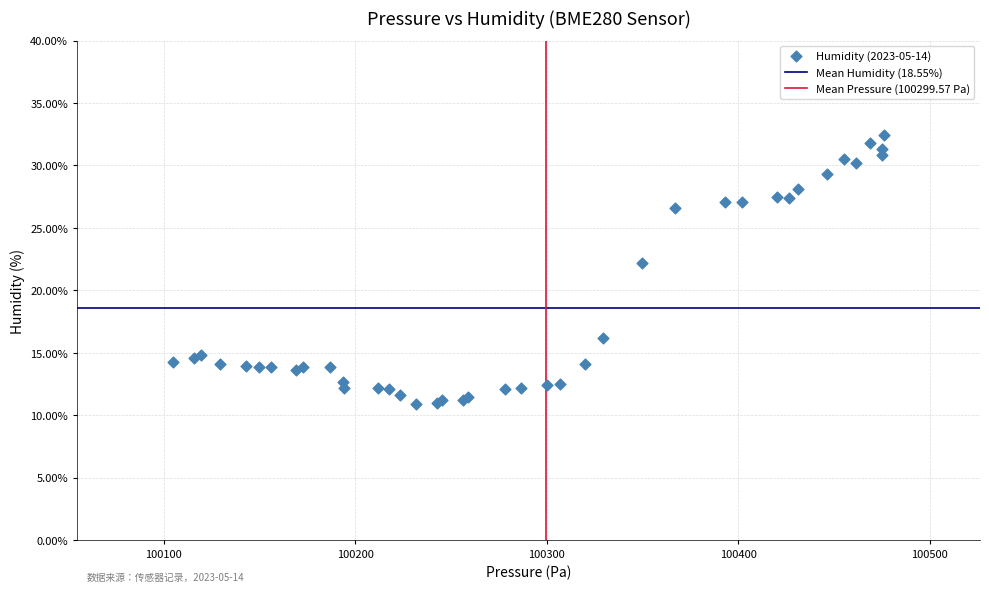

What Y value in the scatter plot is closest to 21?

22.2